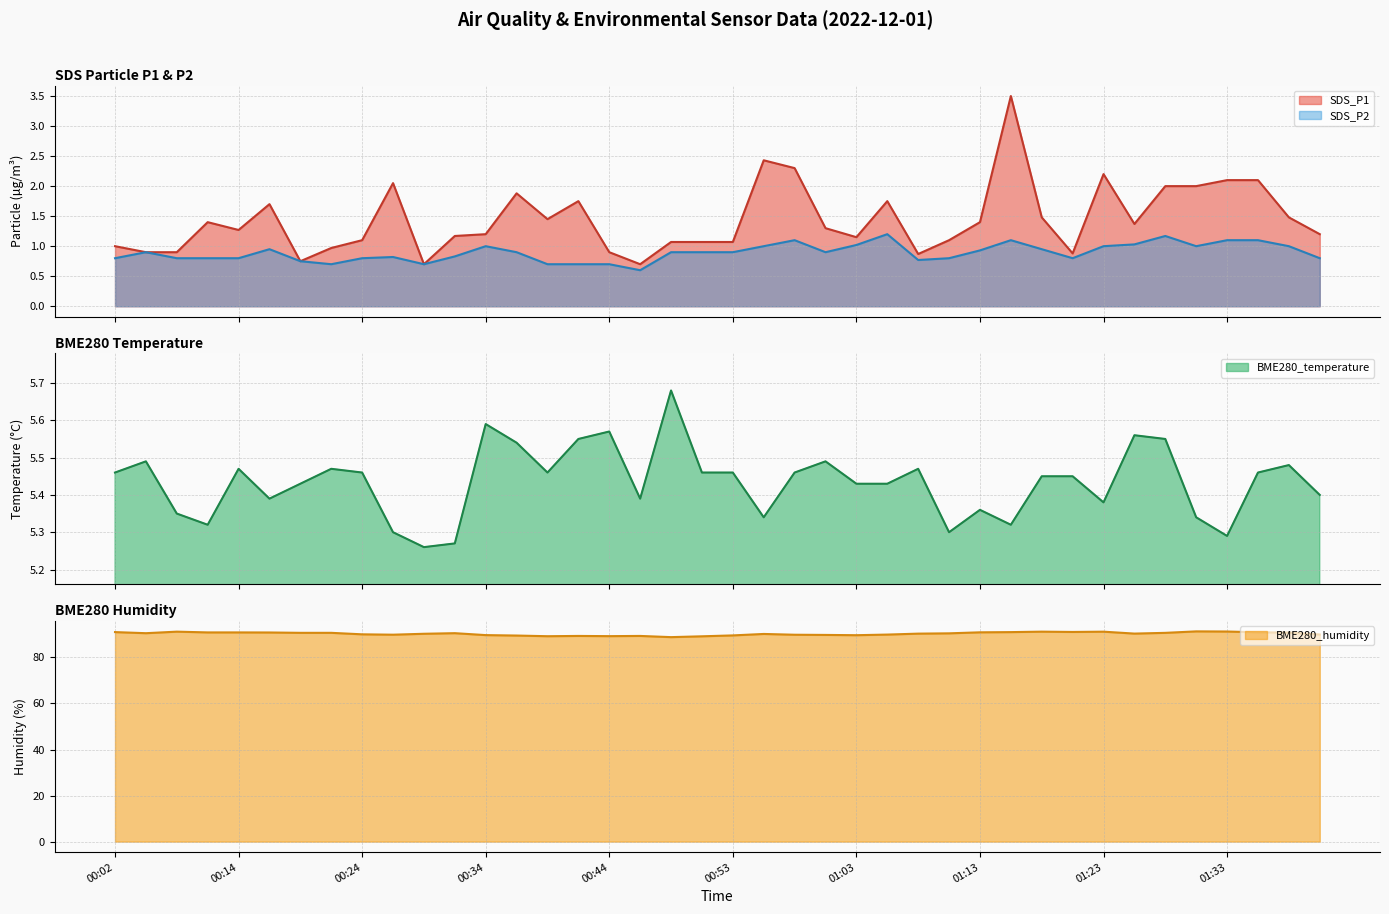

The value of SDS_P1 at 00:19 is 0.8. True or false?

True